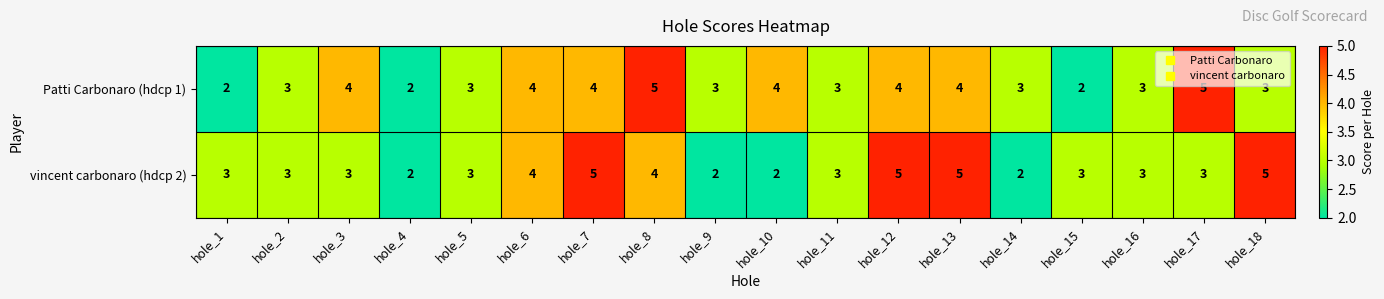

What is the total value across all series at hole_13?

9